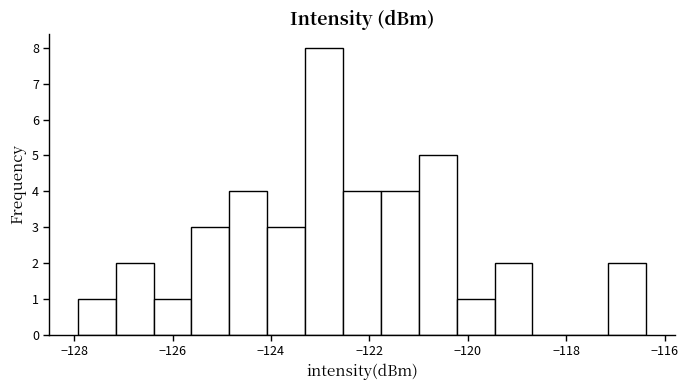

Around what value on the x-axis is the tallest bar? Give the approximate position of its centre, as read against the axis.

-123.0